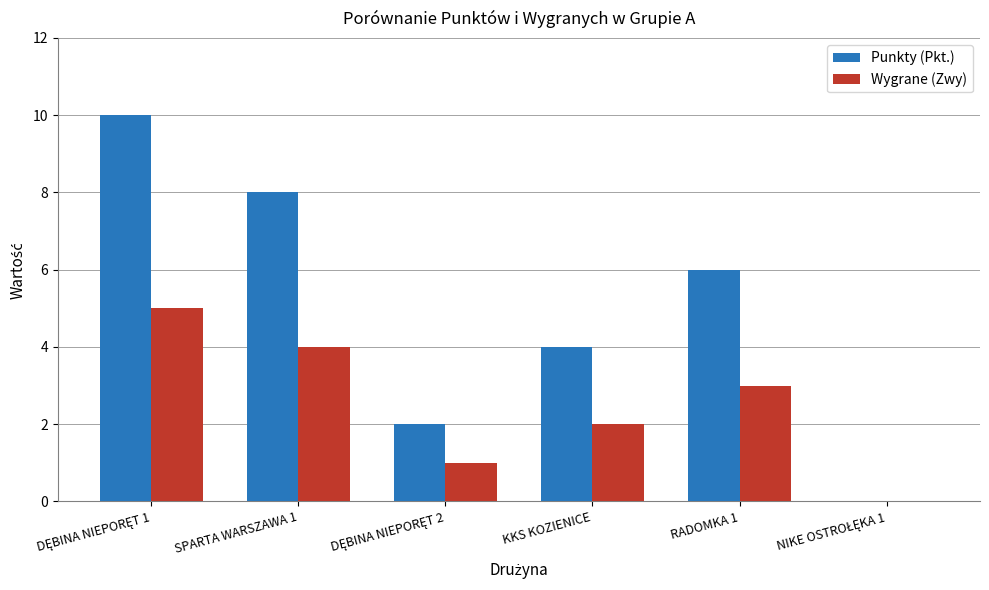

What is the sum of all Wygrane (Zwy) values?

15